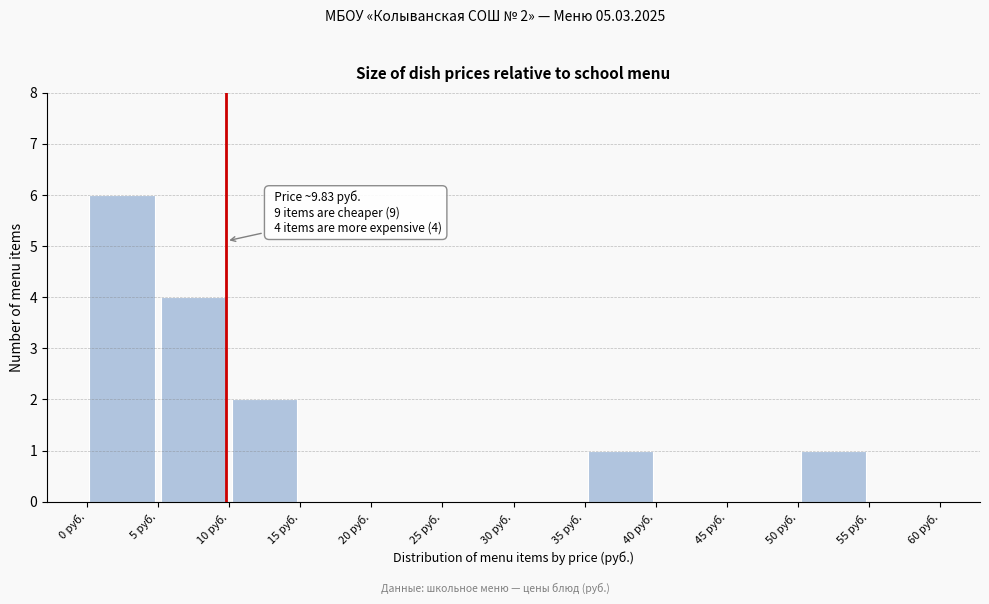

Which range on the x-axis has the tallest bar?

0 to 5